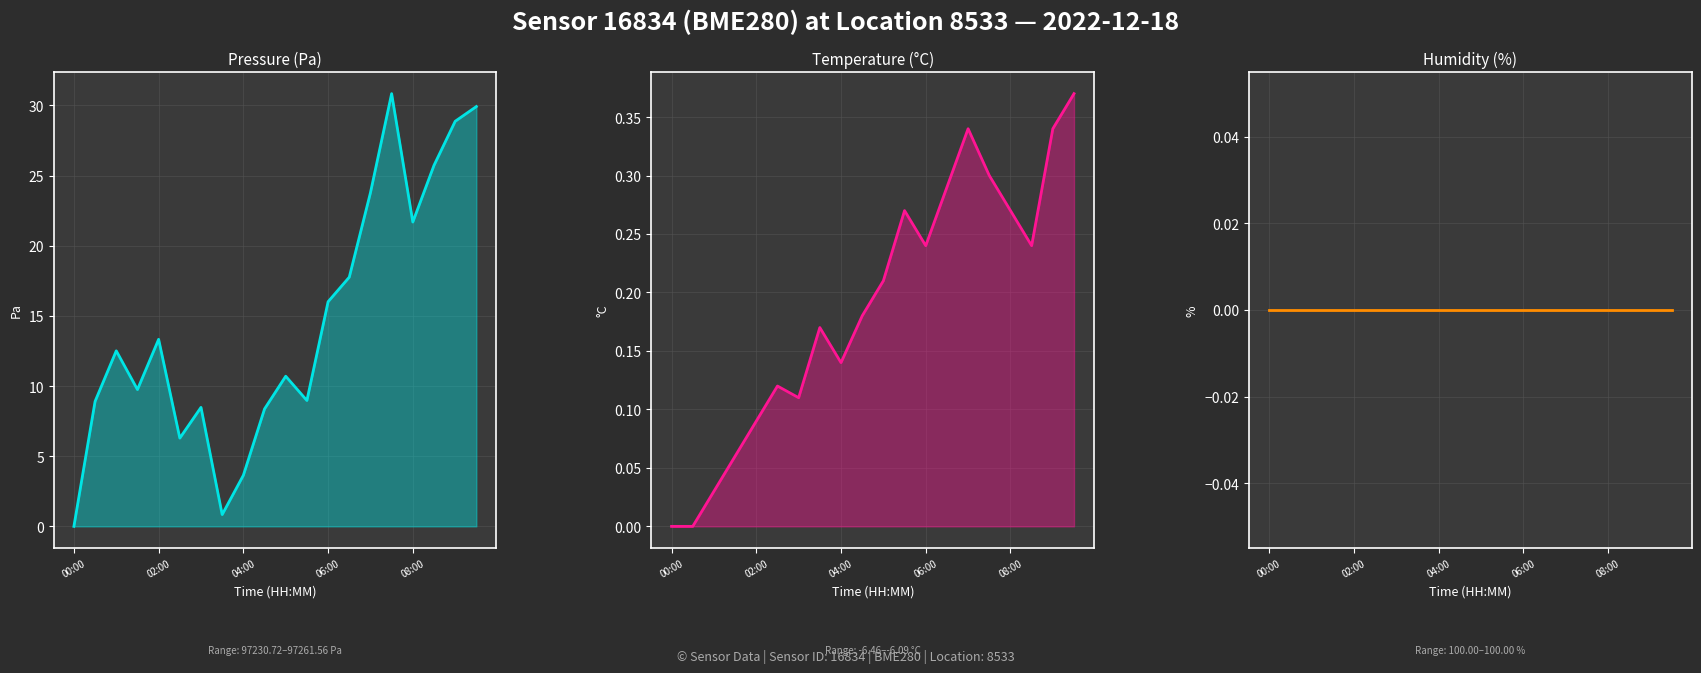

At how many categories does at least one series exceed 15?

8